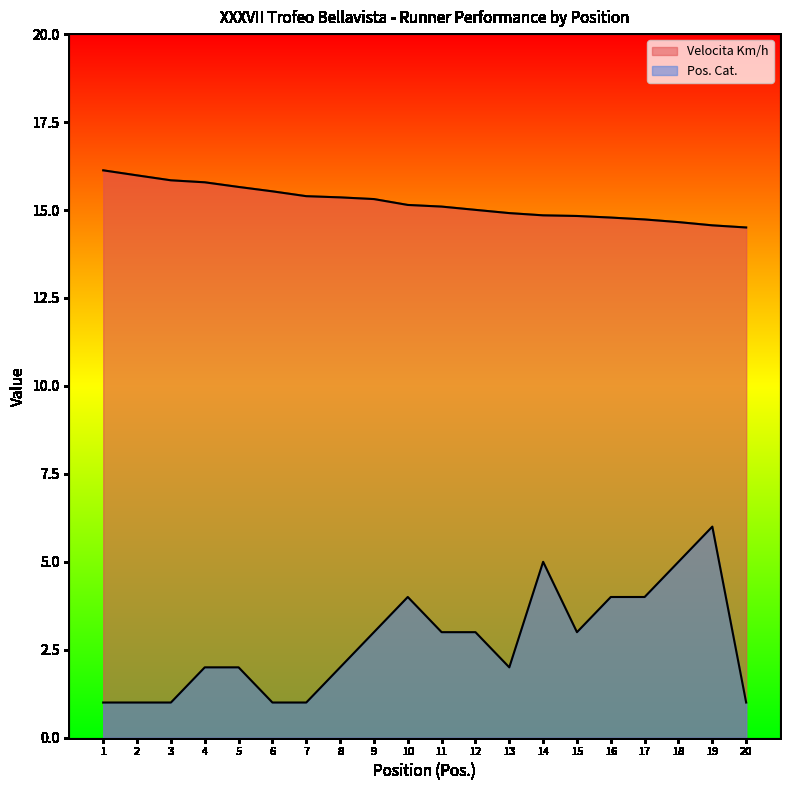

At which category does the chart reach its minimum across all series?

1